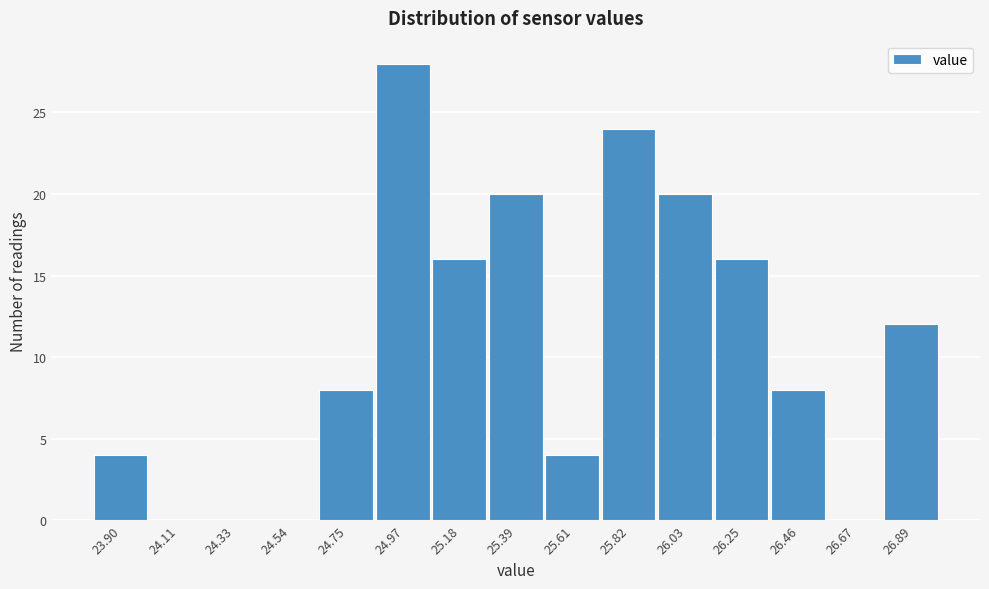

Reading left to right, transcribe all the data shown in this chart.

23.90=4	24.11=0	24.33=0	24.54=0	24.75=8	24.97=28	25.18=16	25.39=20	25.61=4	25.82=24	26.03=20	26.25=16	26.46=8	26.67=0	26.89=12